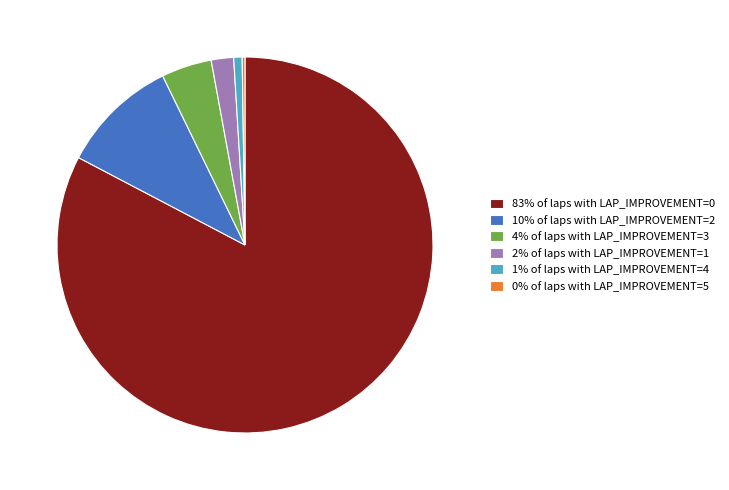

What is the majority slice?

83% of laps with LAP_IMPROVEMENT=0